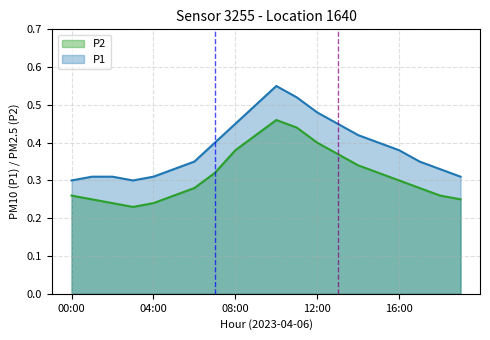

What is the value of the P1 point at the 13th from the left?

0.5